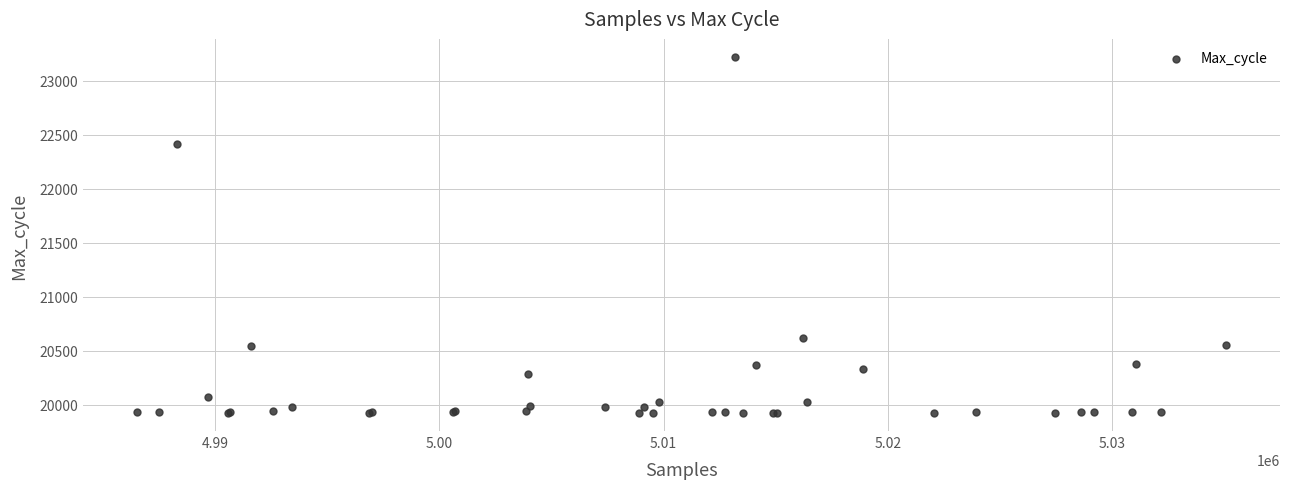

What Y value in the scatter plot is closest to 21572?

22415